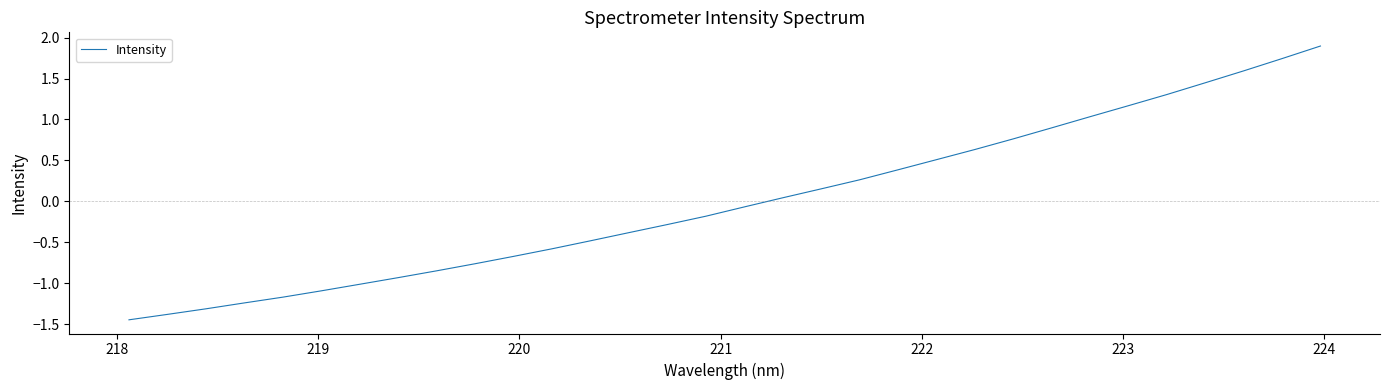

What is the greatest value displayed?

1.9